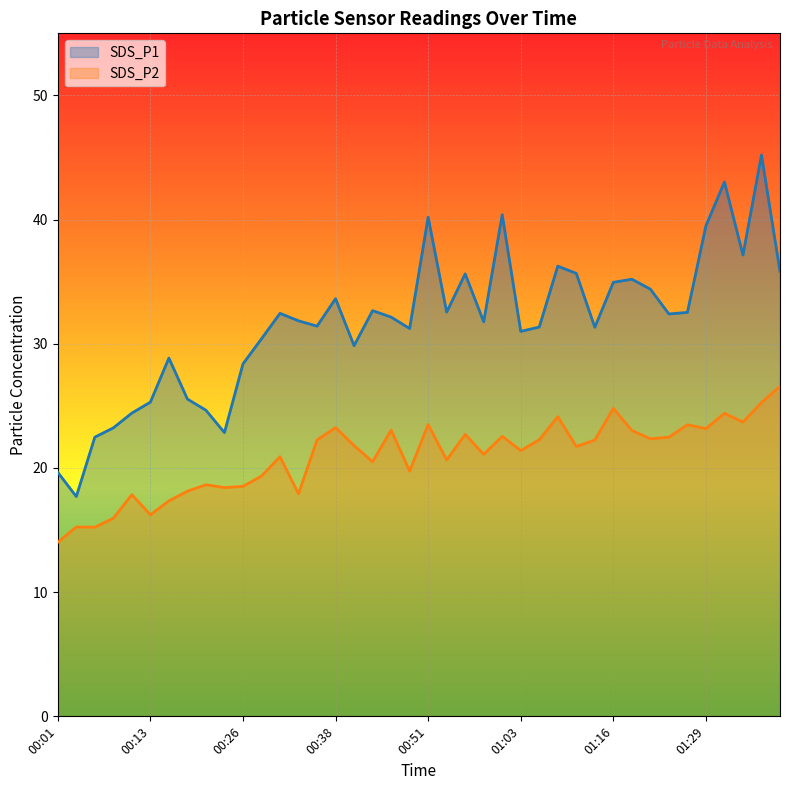

What is the value of the SDS_P2 point at the 30th from the left?

22.2